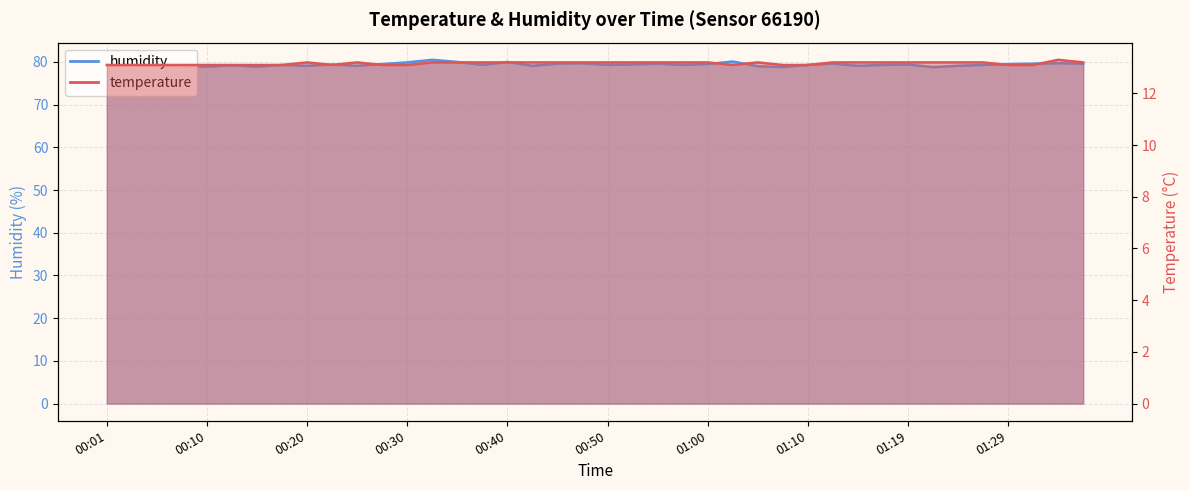

Where is temperature nearest to the value 13?

00:01